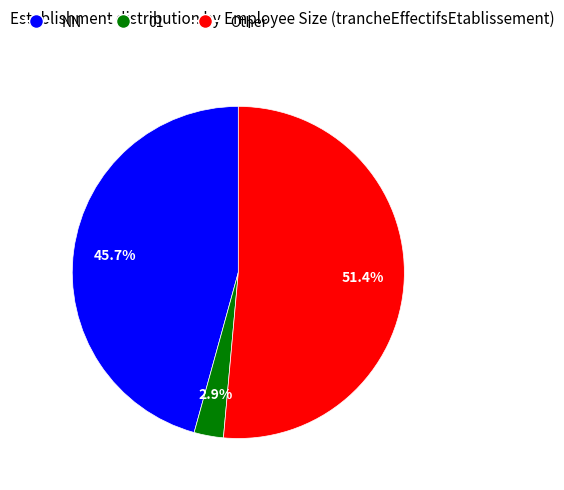

Count the number of slices in the pie.

3